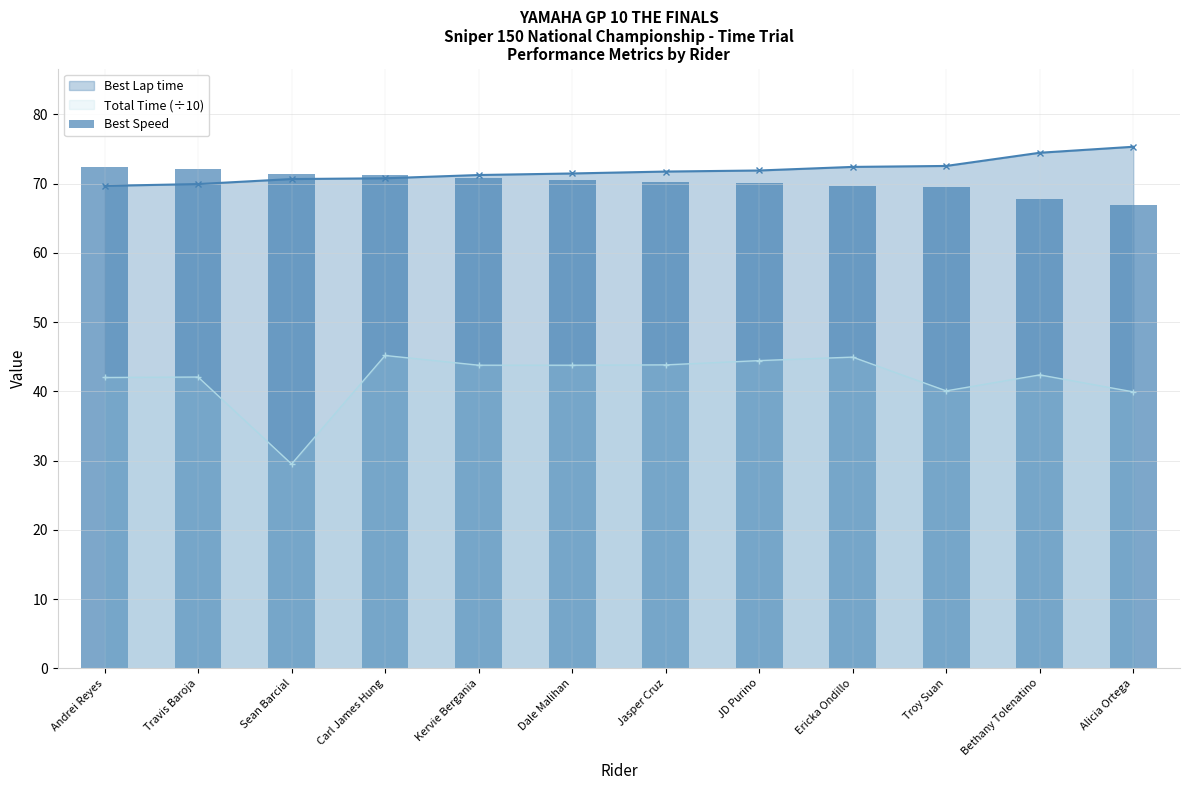

True or false: Total Time (÷10) has more than 2 interior local peaks.

True